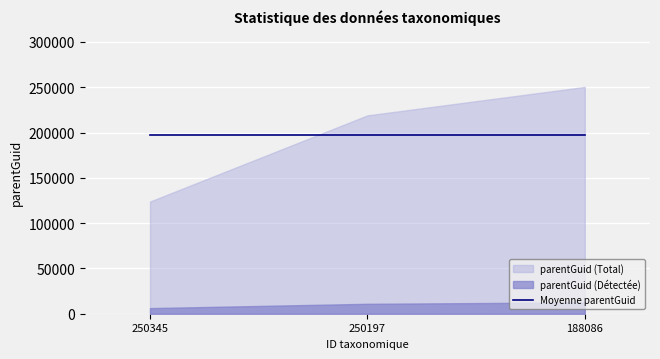

Count the number of categories in the chart.

3